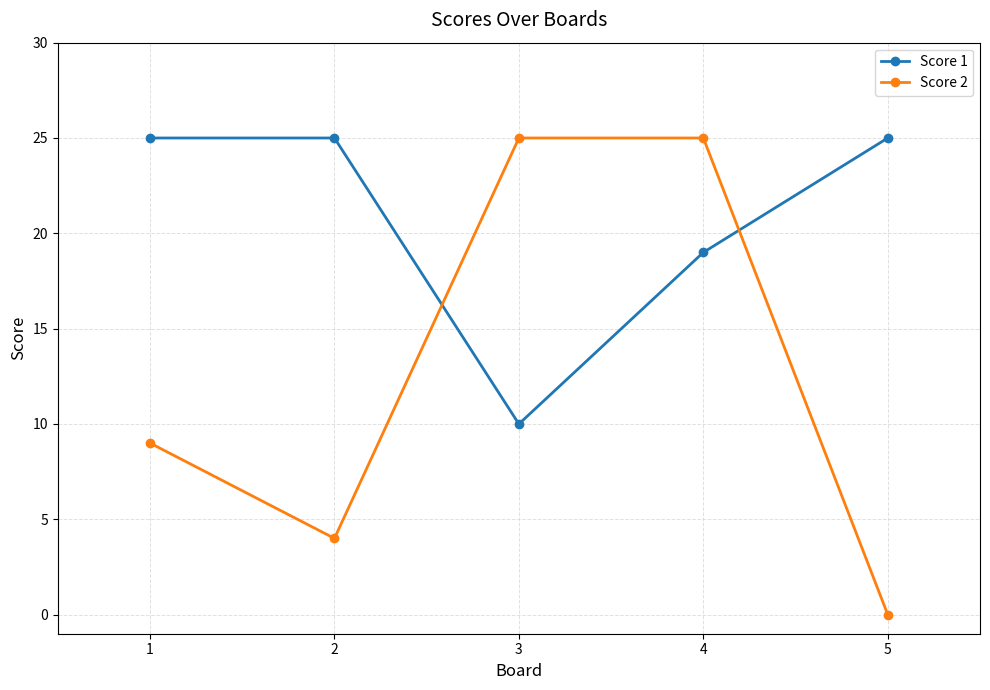

In Score 1, how many points are lower than both neighbors (excluding endpoints)?

1